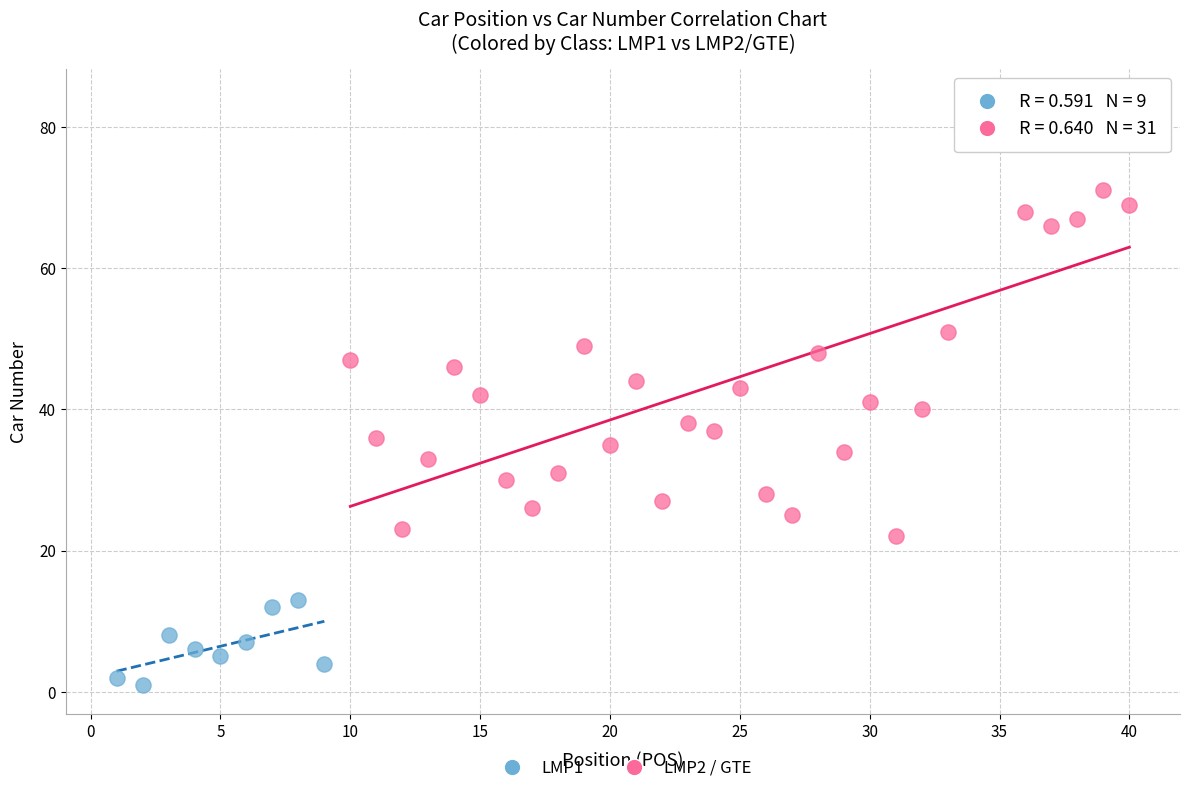

Which series has the widest spread of Y values?

LMP2 / GTE